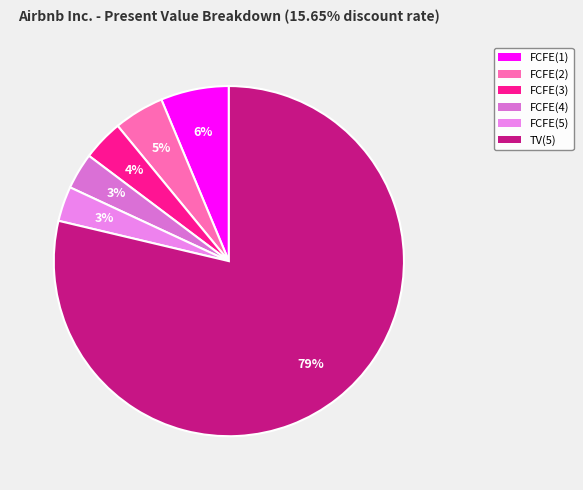

How many segments does this pie chart have?

6